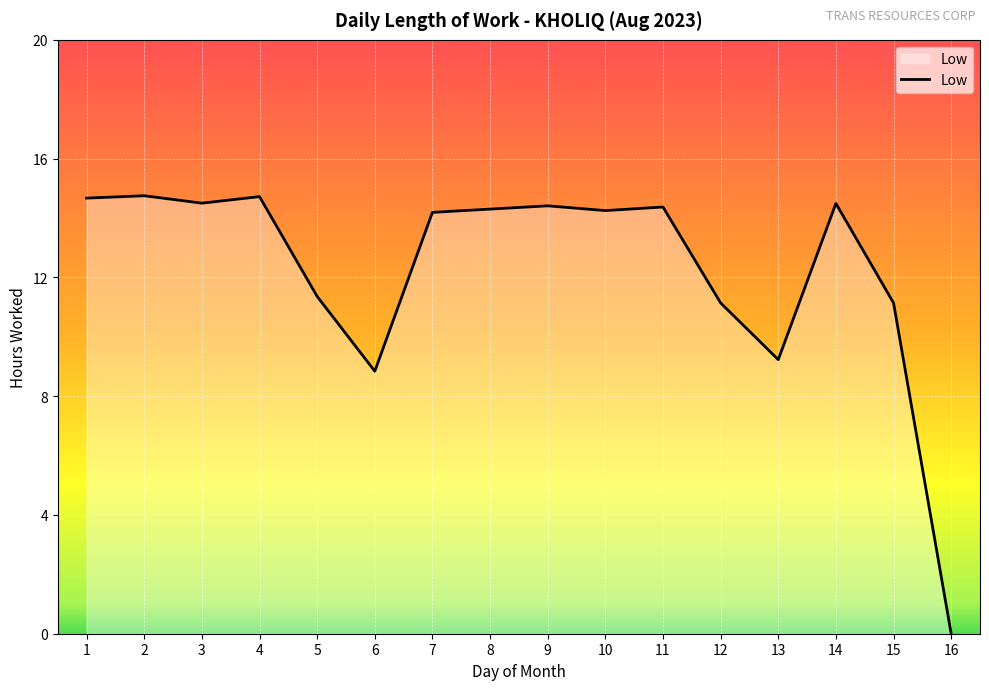

Is it true that the value at 12 is 11.1?

True